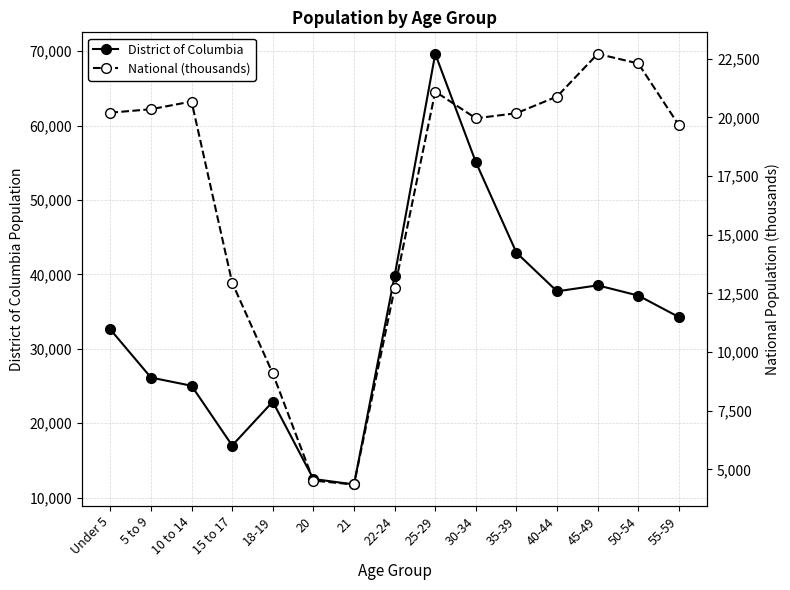

Which series has the largest total across all categories?

District of Columbia